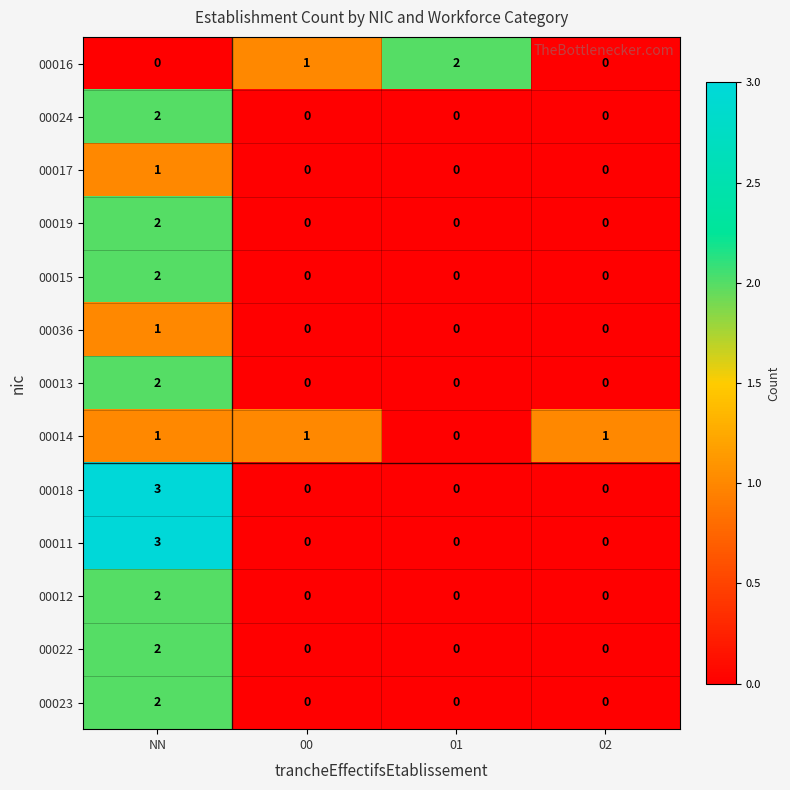

The value of 00036 at 01 is 0. True or false?

True